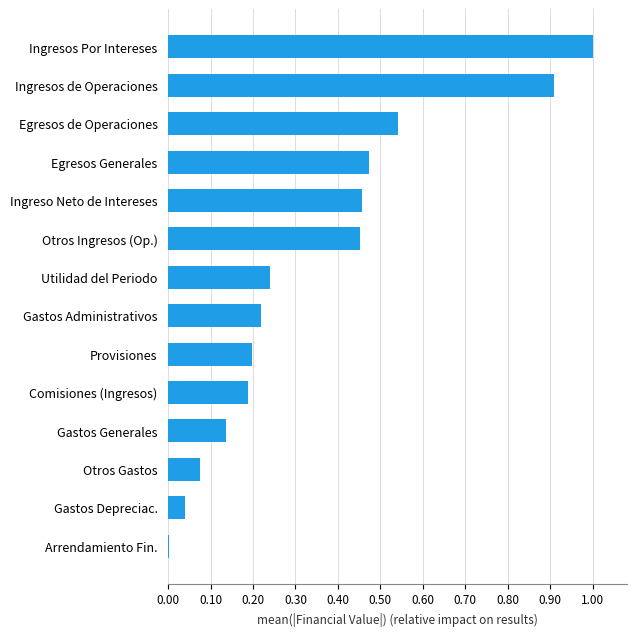

Between Provisiones and Egresos de Operaciones, which is larger?

Egresos de Operaciones